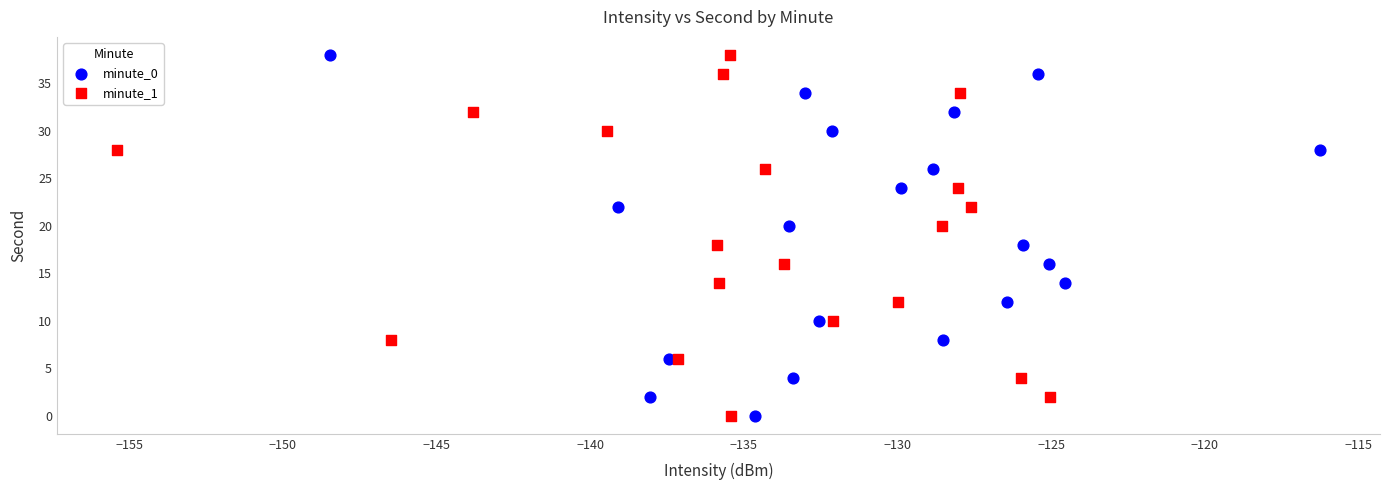

What are all the series names shown in the legend?

minute_0, minute_1